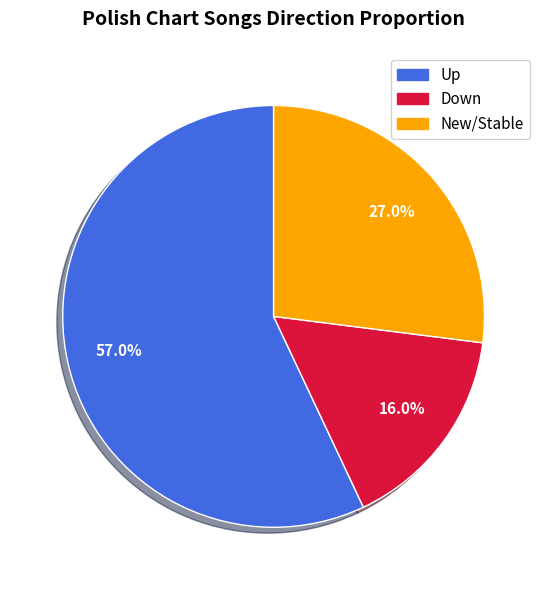

Which category has the smallest portion of the pie?

Down